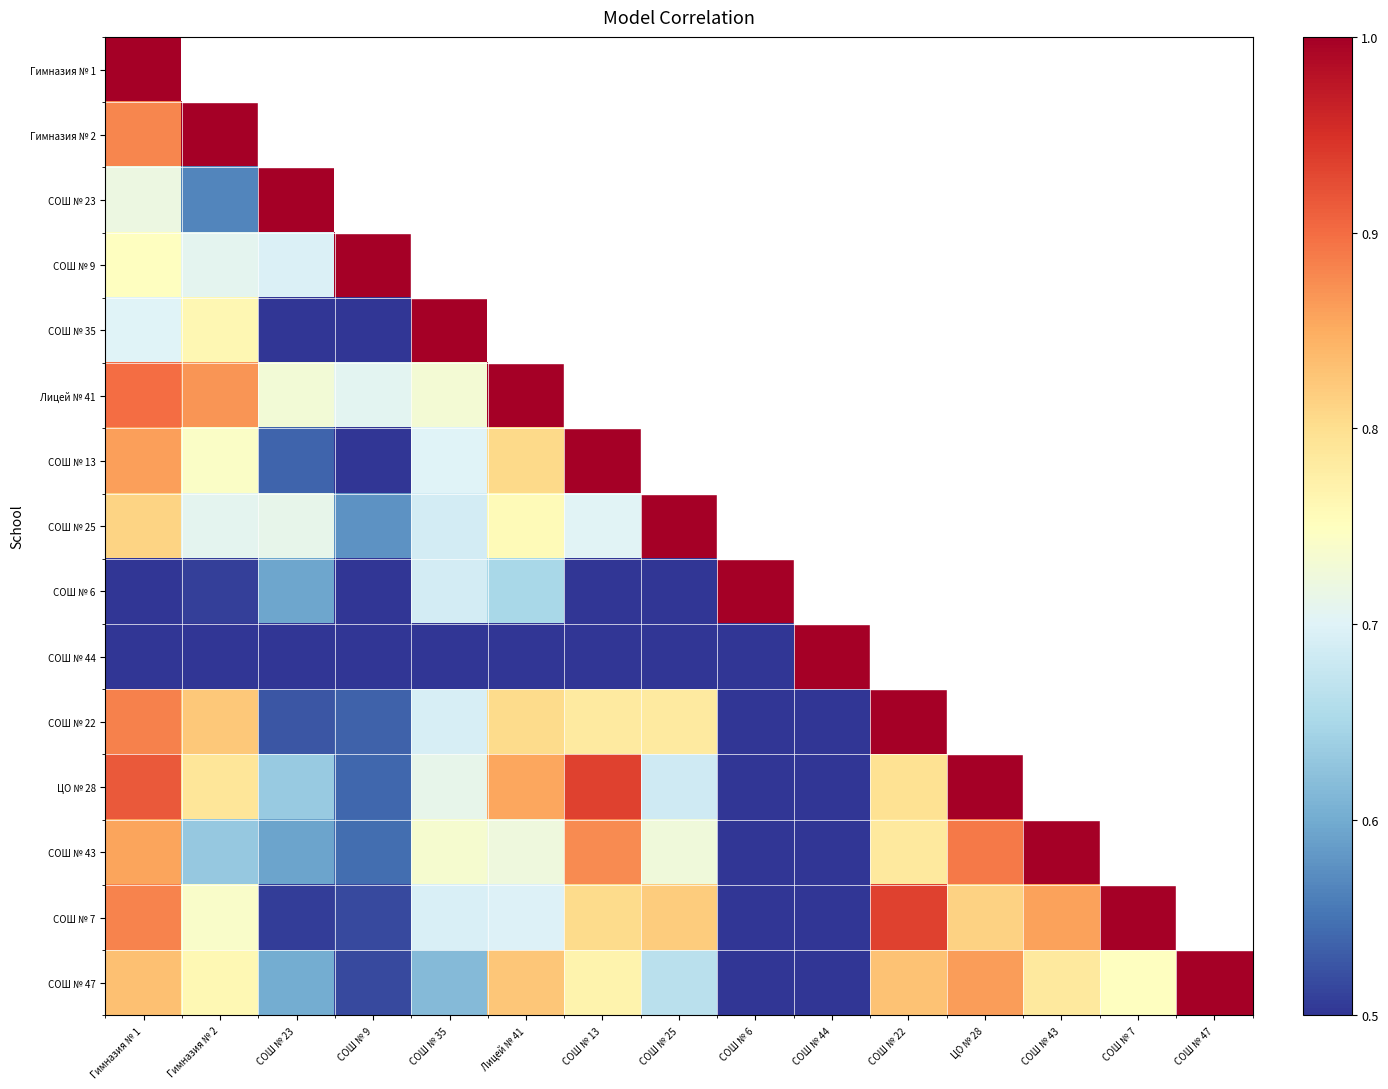

Reading left to right, transcribe all the data shown in this chart.

Гимназия № 1: Гимназия № 1=1.0	Гимназия № 2=0.9	СОШ № 23=0.7	СОШ № 9=0.7	СОШ № 35=0.7	Лицей № 41=0.9	СОШ № 13=0.9	СОШ № 25=0.8	СОШ № 6=0.4	СОШ № 44=0.2	СОШ № 22=0.9	ЦО № 28=0.9	СОШ № 43=0.9	СОШ № 7=0.9	СОШ № 47=0.8
Гимназия № 2: Гимназия № 1=0.9	Гимназия № 2=1.0	СОШ № 23=0.6	СОШ № 9=0.7	СОШ № 35=0.8	Лицей № 41=0.9	СОШ № 13=0.7	СОШ № 25=0.7	СОШ № 6=0.5	СОШ № 44=0.4	СОШ № 22=0.8	ЦО № 28=0.8	СОШ № 43=0.6	СОШ № 7=0.7	СОШ № 47=0.8
СОШ № 23: Гимназия № 1=0.7	Гимназия № 2=0.6	СОШ № 23=1.0	СОШ № 9=0.7	СОШ № 35=0.4	Лицей № 41=0.7	СОШ № 13=0.5	СОШ № 25=0.7	СОШ № 6=0.6	СОШ № 44=0.3	СОШ № 22=0.5	ЦО № 28=0.6	СОШ № 43=0.6	СОШ № 7=0.5	СОШ № 47=0.6
СОШ № 9: Гимназия № 1=0.7	Гимназия № 2=0.7	СОШ № 23=0.7	СОШ № 9=1.0	СОШ № 35=0.5	Лицей № 41=0.7	СОШ № 13=0.5	СОШ № 25=0.6	СОШ № 6=0.4	СОШ № 44=0.4	СОШ № 22=0.5	ЦО № 28=0.5	СОШ № 43=0.5	СОШ № 7=0.5	СОШ № 47=0.5
СОШ № 35: Гимназия № 1=0.7	Гимназия № 2=0.8	СОШ № 23=0.4	СОШ № 9=0.5	СОШ № 35=1.0	Лицей № 41=0.7	СОШ № 13=0.7	СОШ № 25=0.7	СОШ № 6=0.7	СОШ № 44=0.1	СОШ № 22=0.7	ЦО № 28=0.7	СОШ № 43=0.7	СОШ № 7=0.7	СОШ № 47=0.6
Лицей № 41: Гимназия № 1=0.9	Гимназия № 2=0.9	СОШ № 23=0.7	СОШ № 9=0.7	СОШ № 35=0.7	Лицей № 41=1.0	СОШ № 13=0.8	СОШ № 25=0.8	СОШ № 6=0.7	СОШ № 44=0.5	СОШ № 22=0.8	ЦО № 28=0.9	СОШ № 43=0.7	СОШ № 7=0.7	СОШ № 47=0.8
СОШ № 13: Гимназия № 1=0.9	Гимназия № 2=0.7	СОШ № 23=0.5	СОШ № 9=0.5	СОШ № 35=0.7	Лицей № 41=0.8	СОШ № 13=1.0	СОШ № 25=0.7	СОШ № 6=0.5	СОШ № 44=0.2	СОШ № 22=0.8	ЦО № 28=0.9	СОШ № 43=0.9	СОШ № 7=0.8	СОШ № 47=0.8
СОШ № 25: Гимназия № 1=0.8	Гимназия № 2=0.7	СОШ № 23=0.7	СОШ № 9=0.6	СОШ № 35=0.7	Лицей № 41=0.8	СОШ № 13=0.7	СОШ № 25=1.0	СОШ № 6=0.5	СОШ № 44=0.1	СОШ № 22=0.8	ЦО № 28=0.7	СОШ № 43=0.7	СОШ № 7=0.8	СОШ № 47=0.7
СОШ № 6: Гимназия № 1=0.4	Гимназия № 2=0.5	СОШ № 23=0.6	СОШ № 9=0.4	СОШ № 35=0.7	Лицей № 41=0.7	СОШ № 13=0.5	СОШ № 25=0.5	СОШ № 6=1.0	СОШ № 44=0.4	СОШ № 22=0.3	ЦО № 28=0.5	СОШ № 43=0.4	СОШ № 7=0.3	СОШ № 47=0.4
СОШ № 44: Гимназия № 1=0.2	Гимназия № 2=0.4	СОШ № 23=0.3	СОШ № 9=0.4	СОШ № 35=0.1	Лицей № 41=0.5	СОШ № 13=0.2	СОШ № 25=0.1	СОШ № 6=0.4	СОШ № 44=1.0	СОШ № 22=0.2	ЦО № 28=0.2	СОШ № 43=-0.1	СОШ № 7=0.0	СОШ № 47=0.1
СОШ № 22: Гимназия № 1=0.9	Гимназия № 2=0.8	СОШ № 23=0.5	СОШ № 9=0.5	СОШ № 35=0.7	Лицей № 41=0.8	СОШ № 13=0.8	СОШ № 25=0.8	СОШ № 6=0.3	СОШ № 44=0.2	СОШ № 22=1.0	ЦО № 28=0.8	СОШ № 43=0.8	СОШ № 7=0.9	СОШ № 47=0.8
ЦО № 28: Гимназия № 1=0.9	Гимназия № 2=0.8	СОШ № 23=0.6	СОШ № 9=0.5	СОШ № 35=0.7	Лицей № 41=0.9	СОШ № 13=0.9	СОШ № 25=0.7	СОШ № 6=0.5	СОШ № 44=0.2	СОШ № 22=0.8	ЦО № 28=1.0	СОШ № 43=0.9	СОШ № 7=0.8	СОШ № 47=0.9
СОШ № 43: Гимназия № 1=0.9	Гимназия № 2=0.6	СОШ № 23=0.6	СОШ № 9=0.5	СОШ № 35=0.7	Лицей № 41=0.7	СОШ № 13=0.9	СОШ № 25=0.7	СОШ № 6=0.4	СОШ № 44=-0.1	СОШ № 22=0.8	ЦО № 28=0.9	СОШ № 43=1.0	СОШ № 7=0.9	СОШ № 47=0.8
СОШ № 7: Гимназия № 1=0.9	Гимназия № 2=0.7	СОШ № 23=0.5	СОШ № 9=0.5	СОШ № 35=0.7	Лицей № 41=0.7	СОШ № 13=0.8	СОШ № 25=0.8	СОШ № 6=0.3	СОШ № 44=0.0	СОШ № 22=0.9	ЦО № 28=0.8	СОШ № 43=0.9	СОШ № 7=1.0	СОШ № 47=0.7
СОШ № 47: Гимназия № 1=0.8	Гимназия № 2=0.8	СОШ № 23=0.6	СОШ № 9=0.5	СОШ № 35=0.6	Лицей № 41=0.8	СОШ № 13=0.8	СОШ № 25=0.7	СОШ № 6=0.4	СОШ № 44=0.1	СОШ № 22=0.8	ЦО № 28=0.9	СОШ № 43=0.8	СОШ № 7=0.7	СОШ № 47=1.0